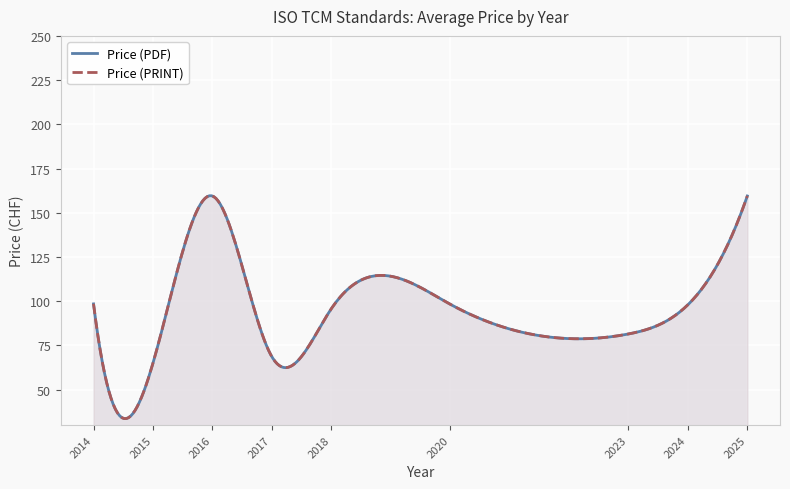

True or false: Price (PDF) has more than 0 interior local peaks.

True